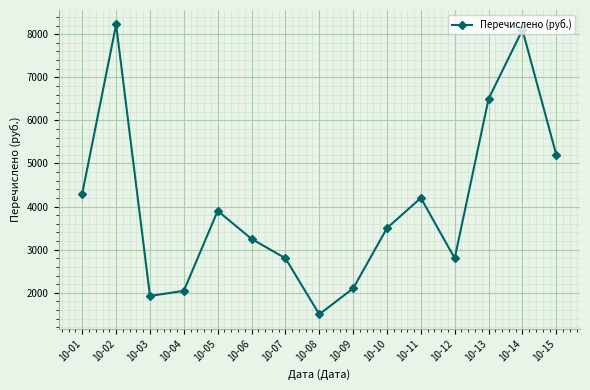

At which label is the value closest to 4862?

10-15